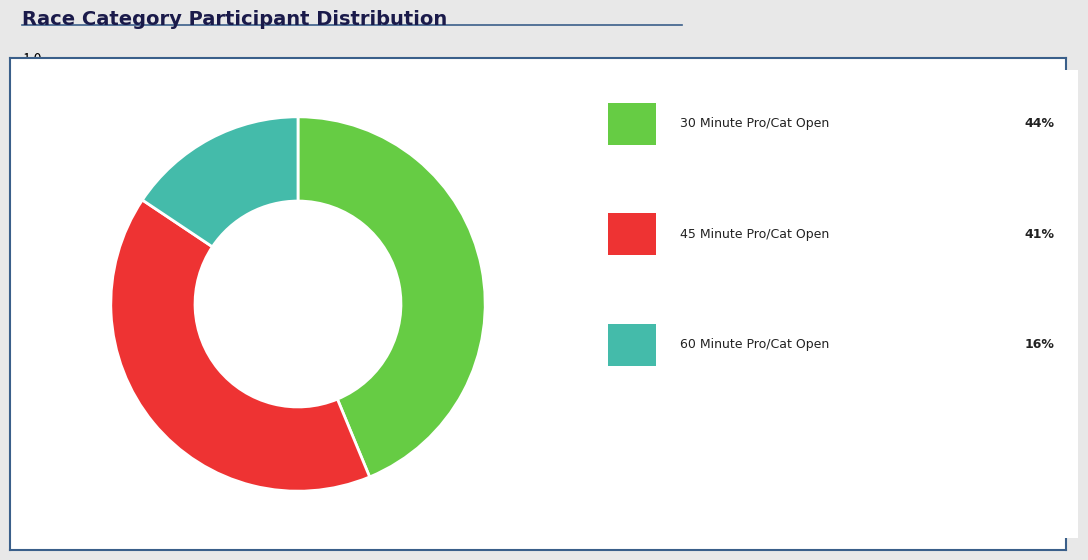

Is there a majority slice in this chart?

No